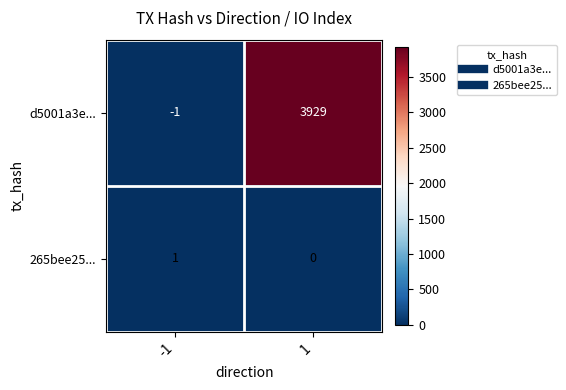

Reading left to right, list all the values displayed in this chart.

d5001a3e...: -1	3929
265bee25...: 1	0